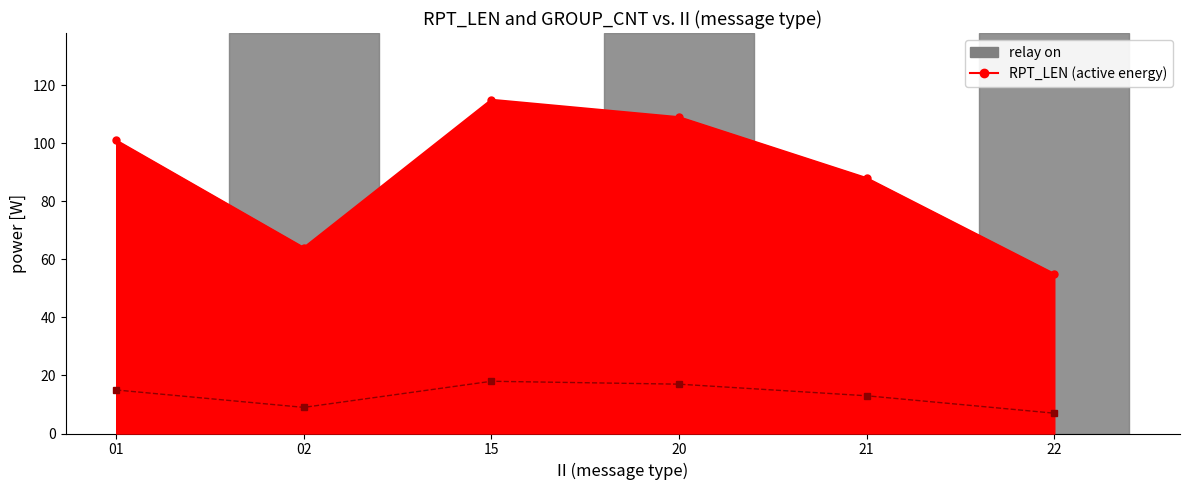

At which category does the chart reach its minimum across all series?

22